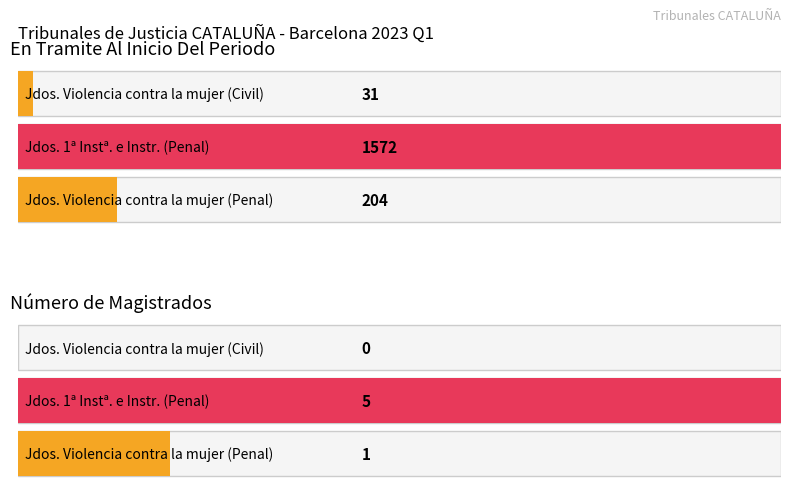

What is the difference between the highest and lowest values at Jdos. 1ª Instª. e Instr. (Penal)?

1567